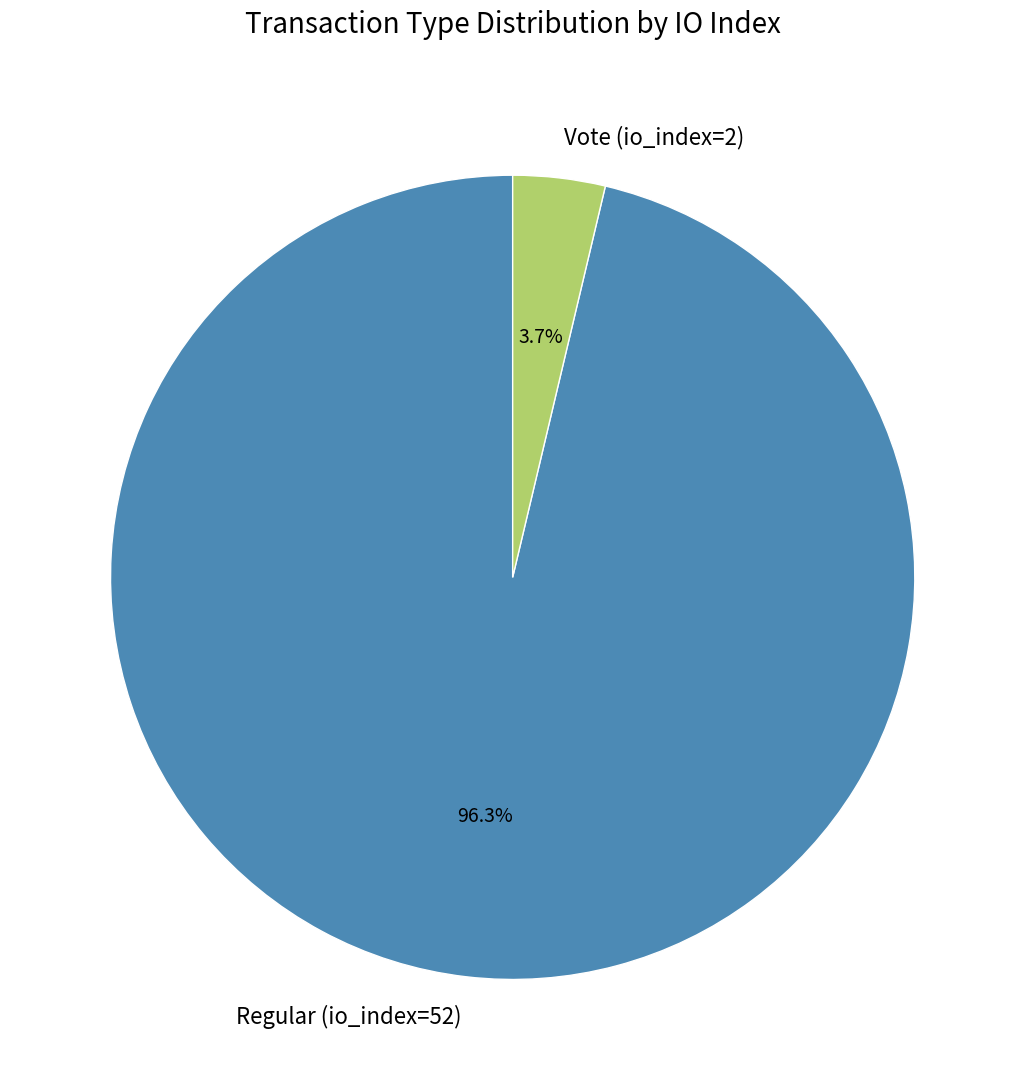

Which category has the biggest portion of the pie?

Regular (io_index=52)